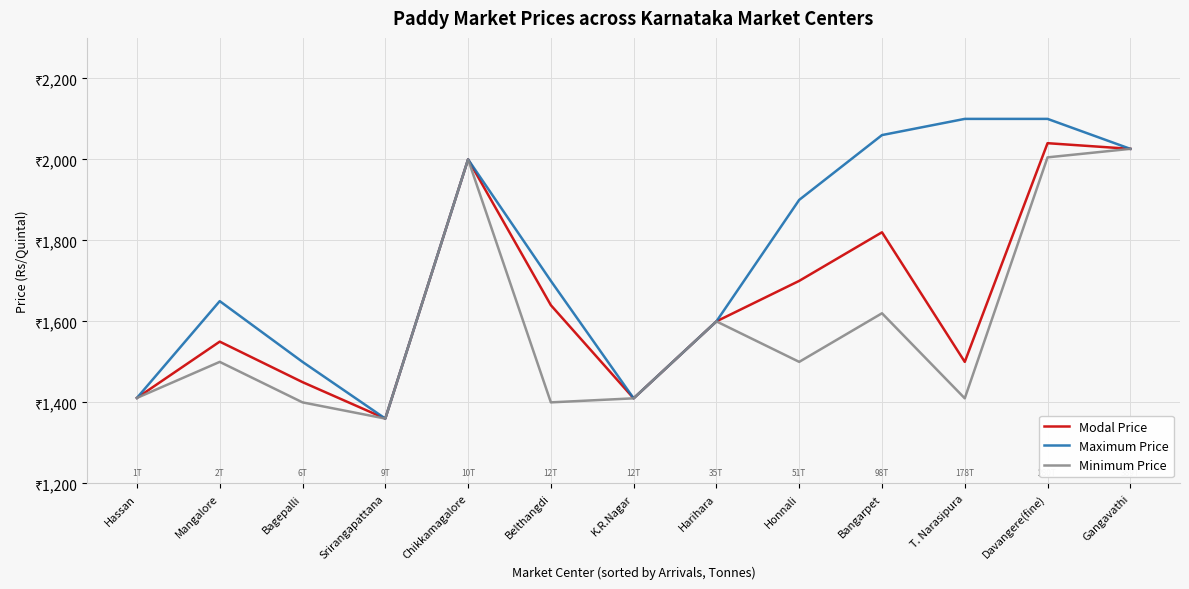

Where does the Minimum Price series first go above 1500?

Chikkamagalore